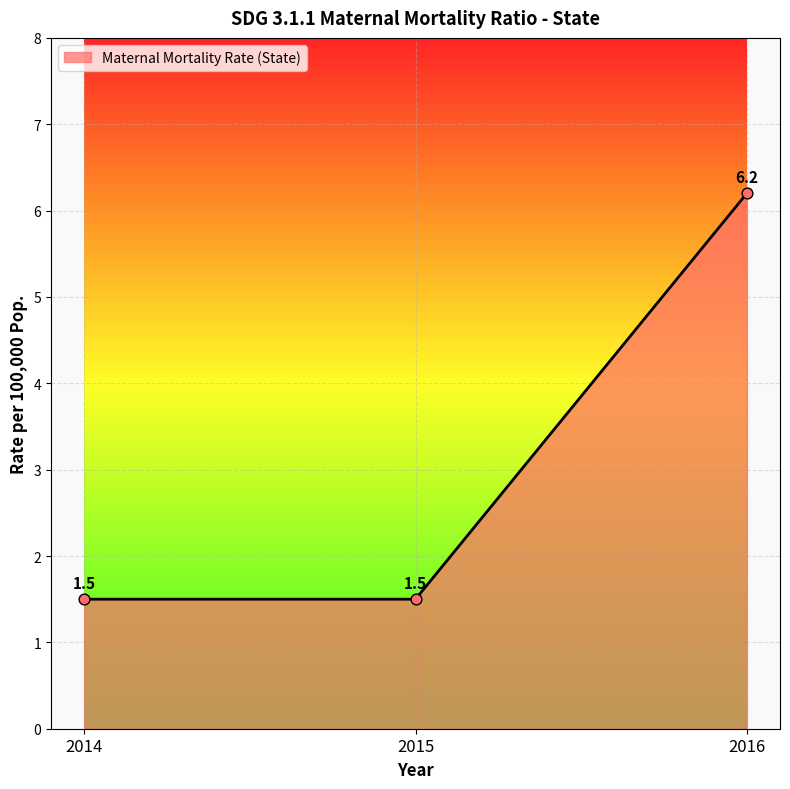

Between 2014 and 2016, which is larger?

2016